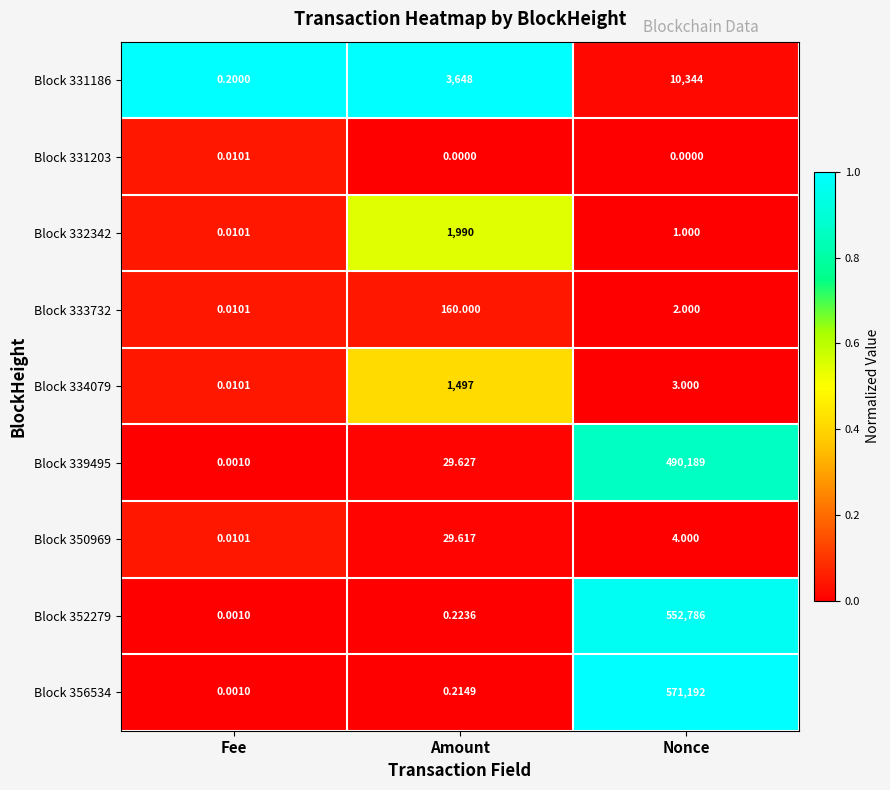

Is the value of Block 339495 at Amount greater than the value of Block 331186 at Amount?

No